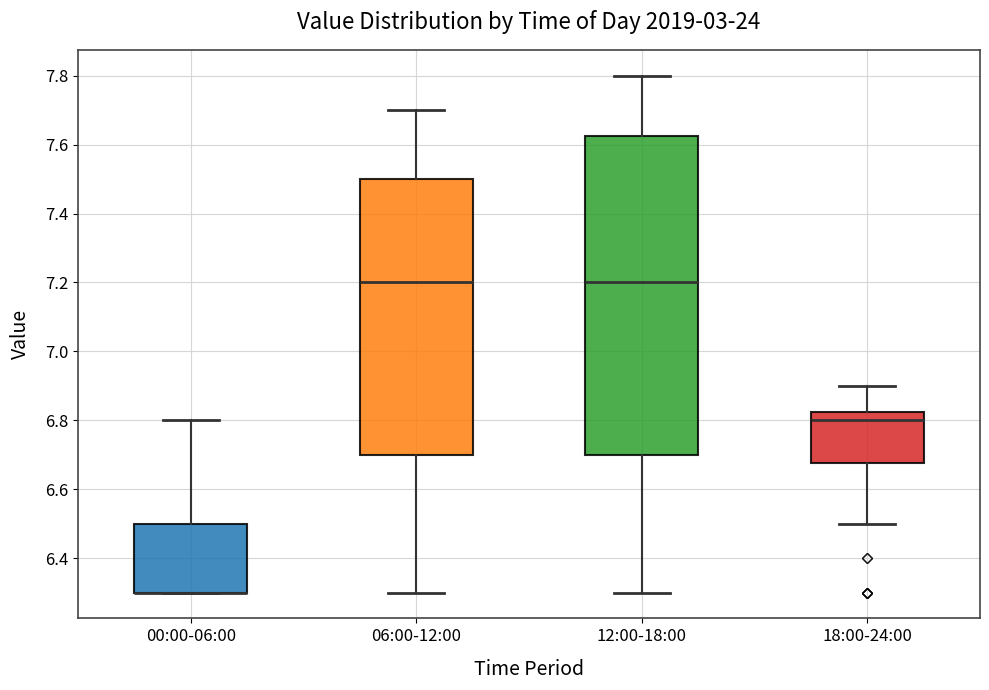

Reading left to right, read every box against the y-axis: the position of its median line, the range the box covers, and the ends of its whiskers. The values are not printed on the chart, so give them approximately, as read against the axis.

00:00-06:00: median 6.30 (drawn on the box's lower edge), box 6.30 to 6.50, whiskers 6.30 to 6.80
06:00-12:00: median 7.20, box 6.70 to 7.50, whiskers 6.30 to 7.70
12:00-18:00: median 7.20, box 6.70 to 7.62, whiskers 6.30 to 7.80
18:00-24:00: median 6.80, box 6.68 to 6.82, whiskers 6.50 to 6.90